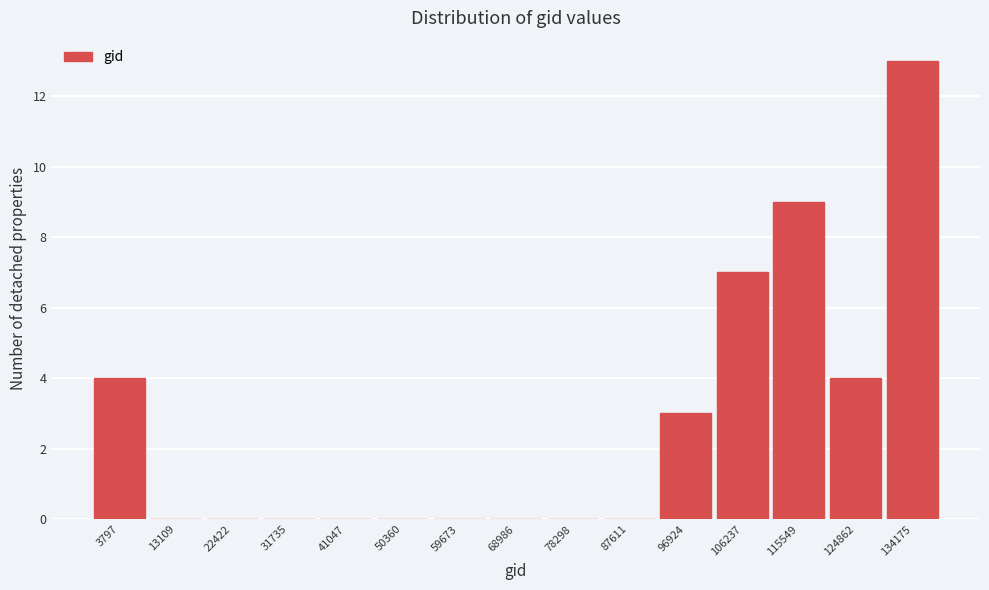

Reading left to right, what are all the values shown in this chart?

3797=4	13109=0	22422=0	31735=0	41047=0	50360=0	59673=0	68986=0	78298=0	87611=0	96924=3	106237=7	115549=9	124862=4	134175=13